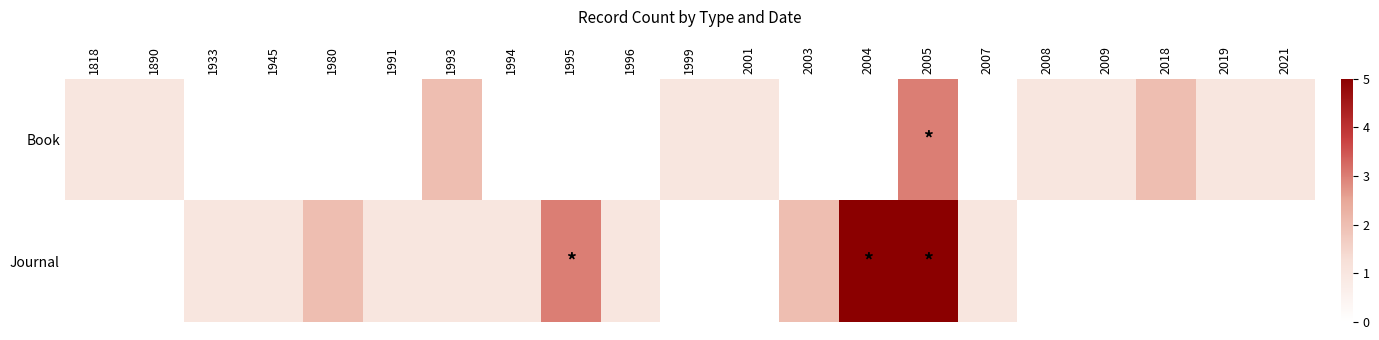

How many series are shown in this chart?

2